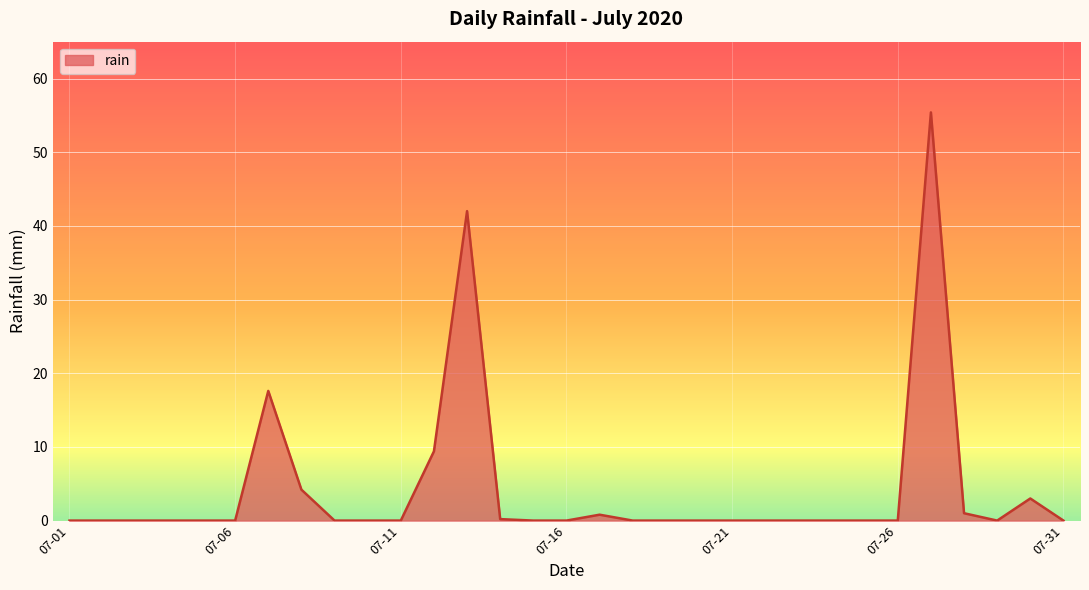

What is the maximum value shown in the chart?

55.4